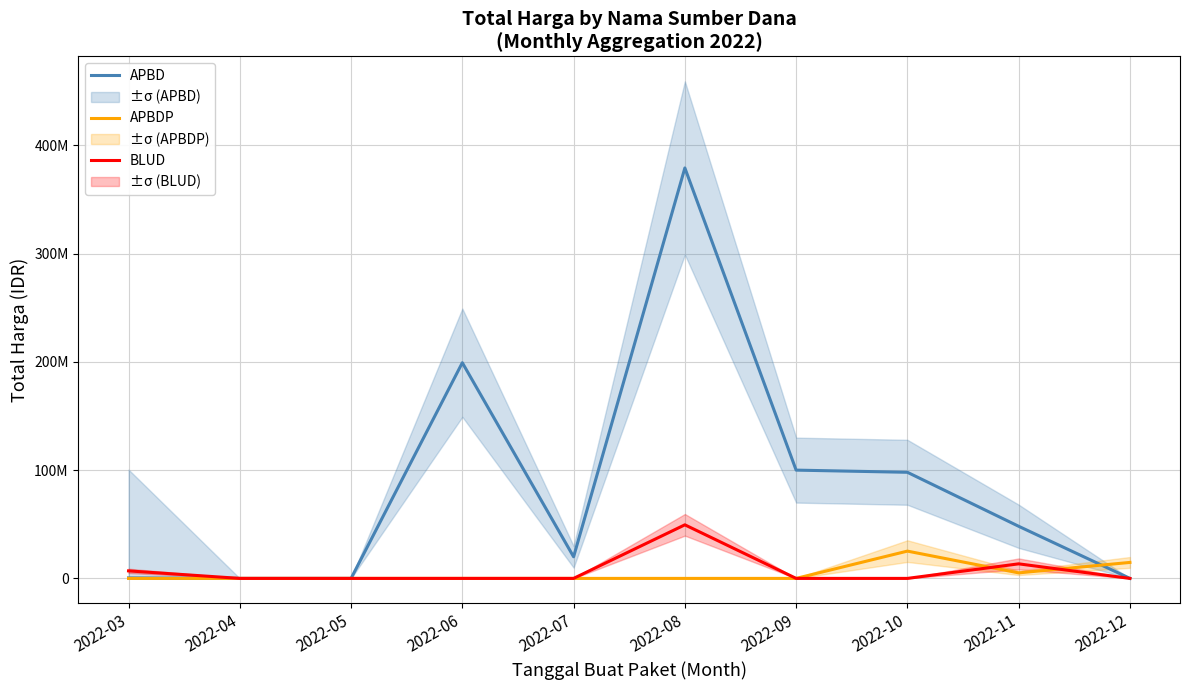

At which label is APBDP closest to 12600000?

2022-12